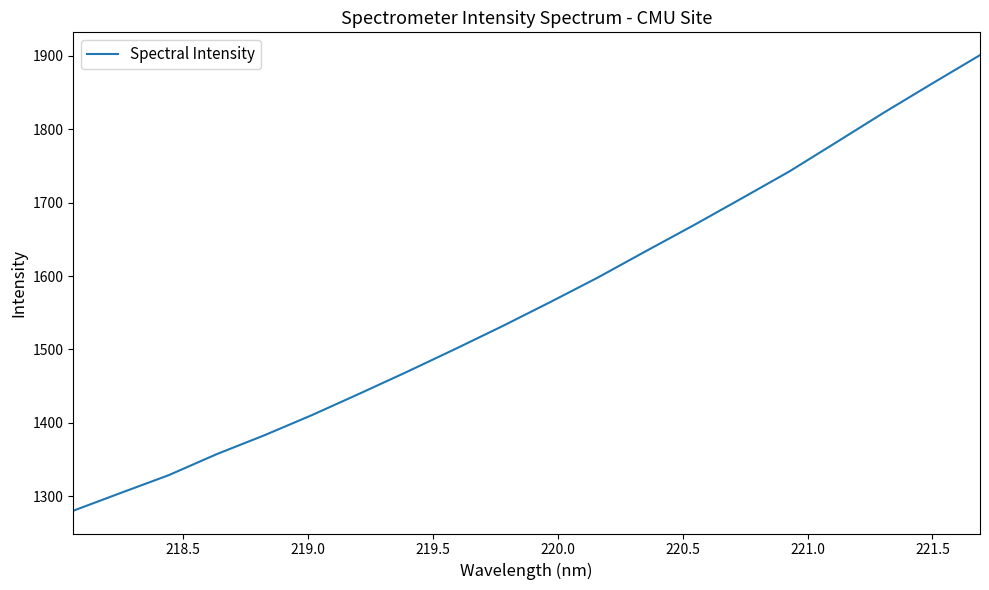

What is the difference between the maximum and minimum values?

620.9